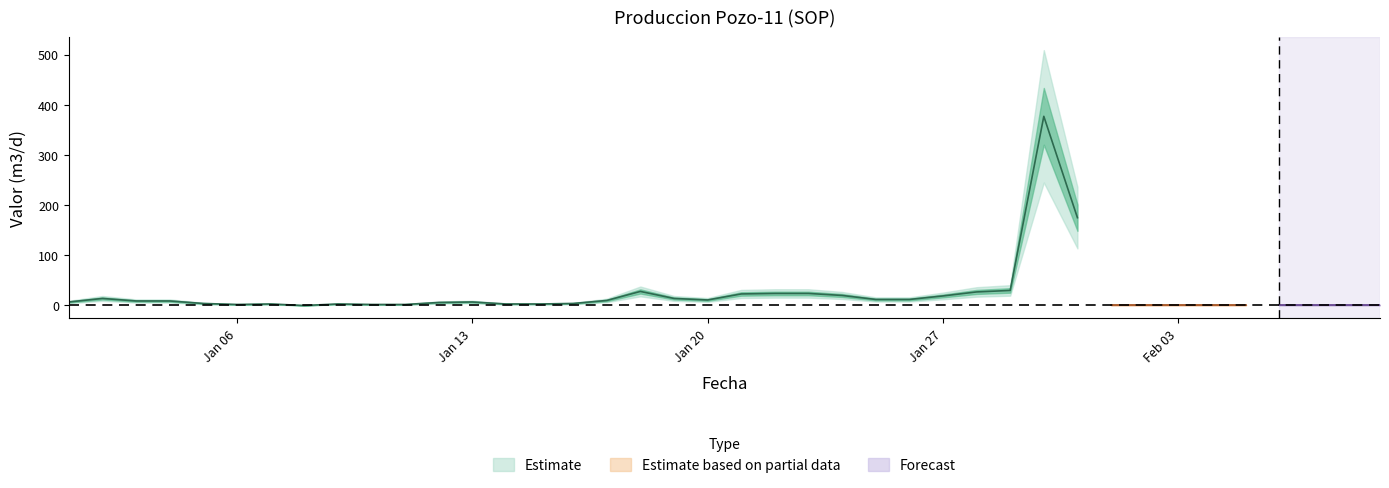

Is this an area chart (filled region under the line)?

No